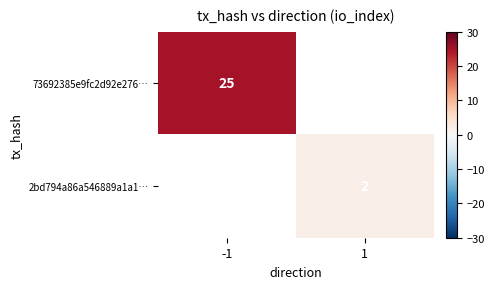

How many values in 2bd794a86a546889a1a1… are above zero?

1